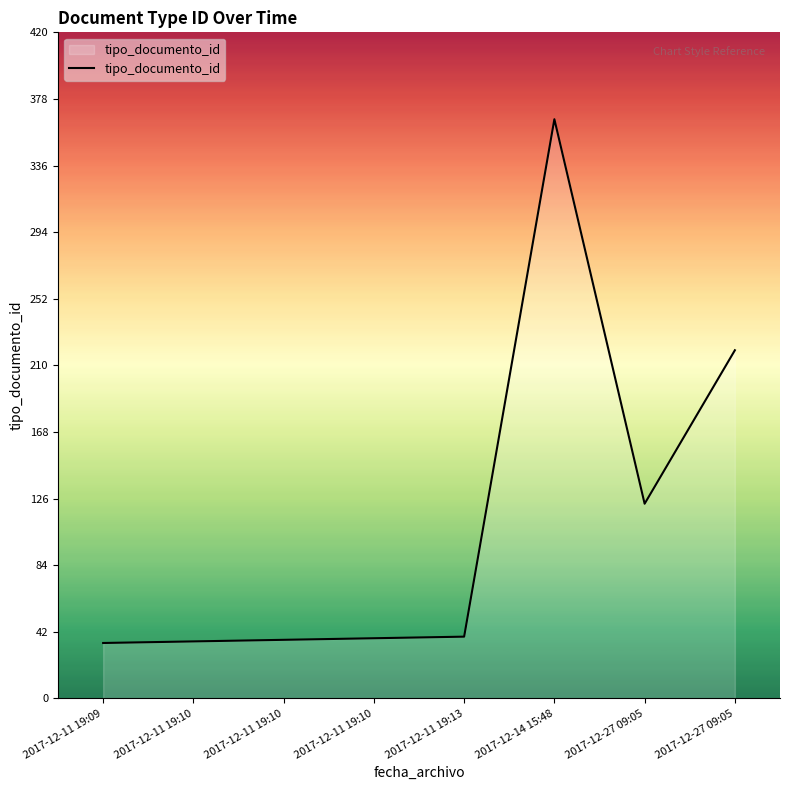

How many lines are shown in the chart?

1